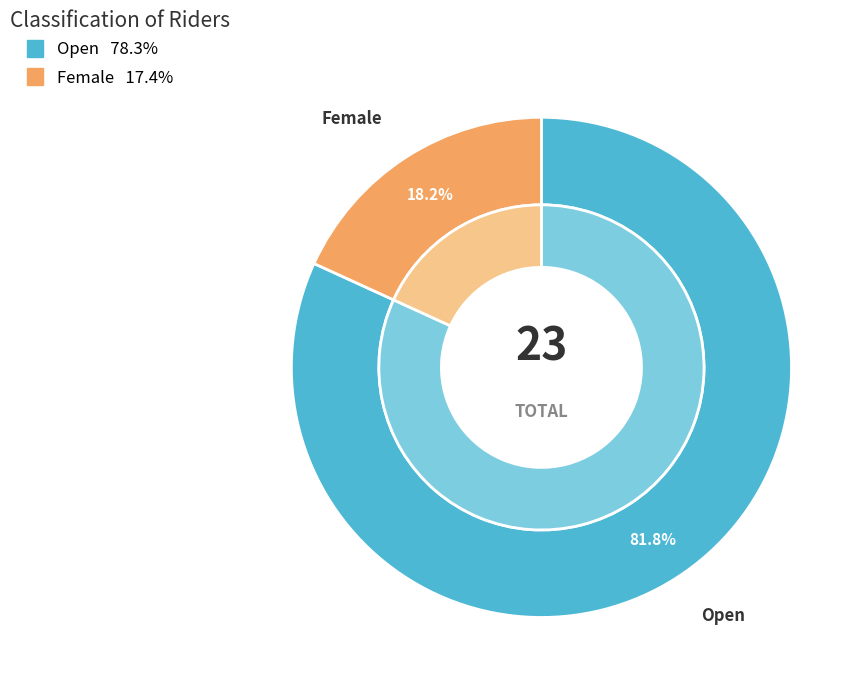

What is the largest slice in the pie chart?

Open